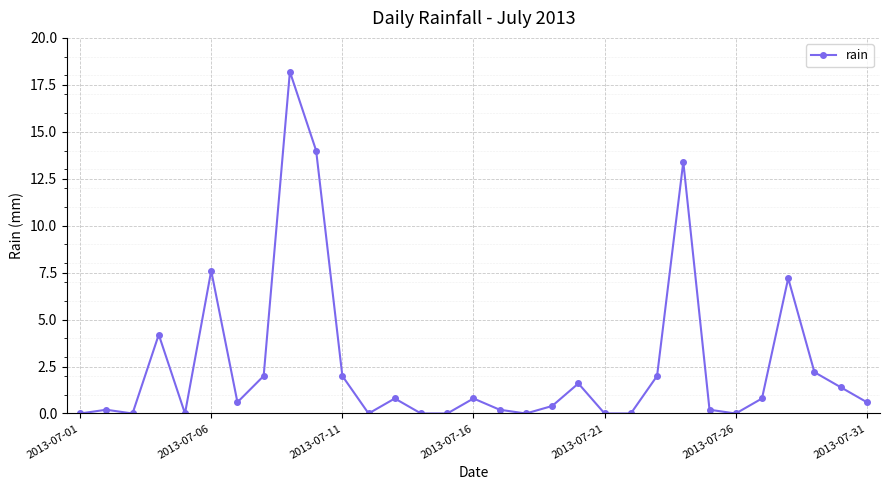

What is the value of the 30th point from the left?

1.4